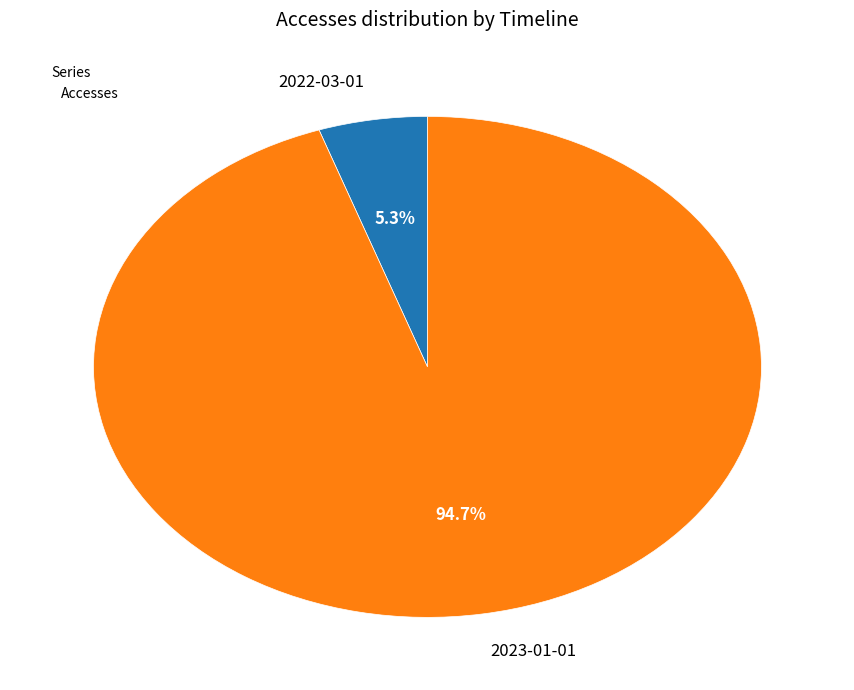

To the nearest percent, what portion does 2022-03-01 represent?

5%